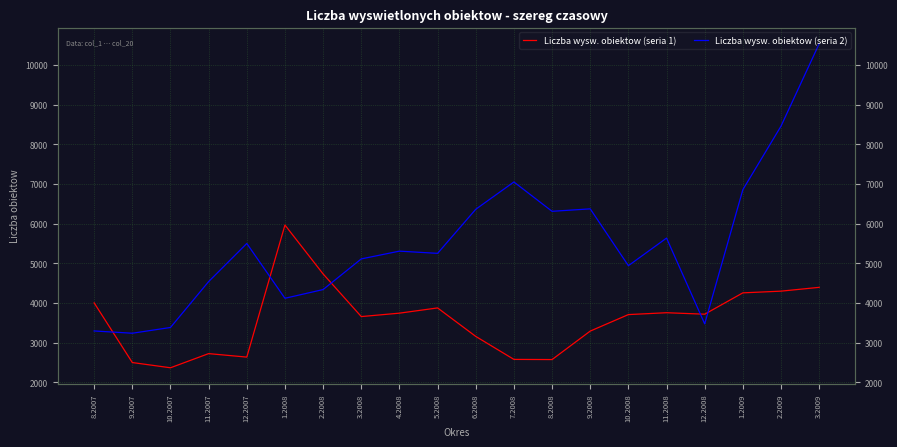

What is the spread (max minus min) of values at 7.2008?

4474